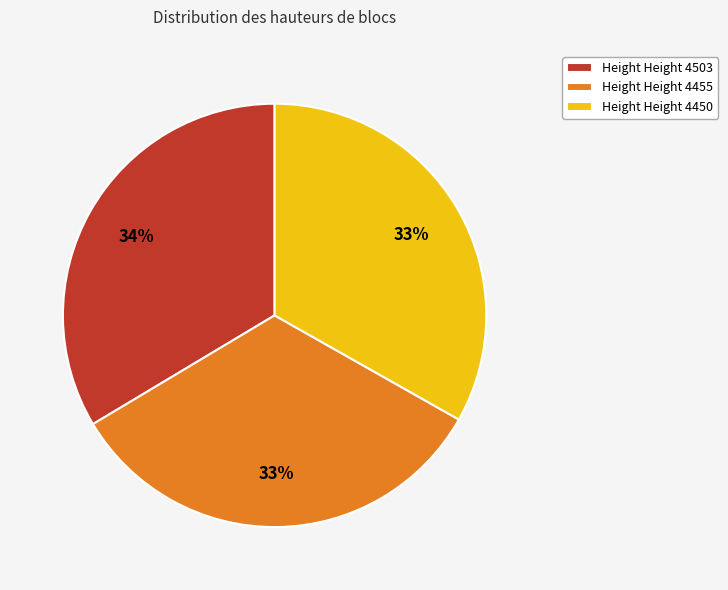

What is the ratio of the value at Height Height 4503 to the value at Height Height 4455?

1.0